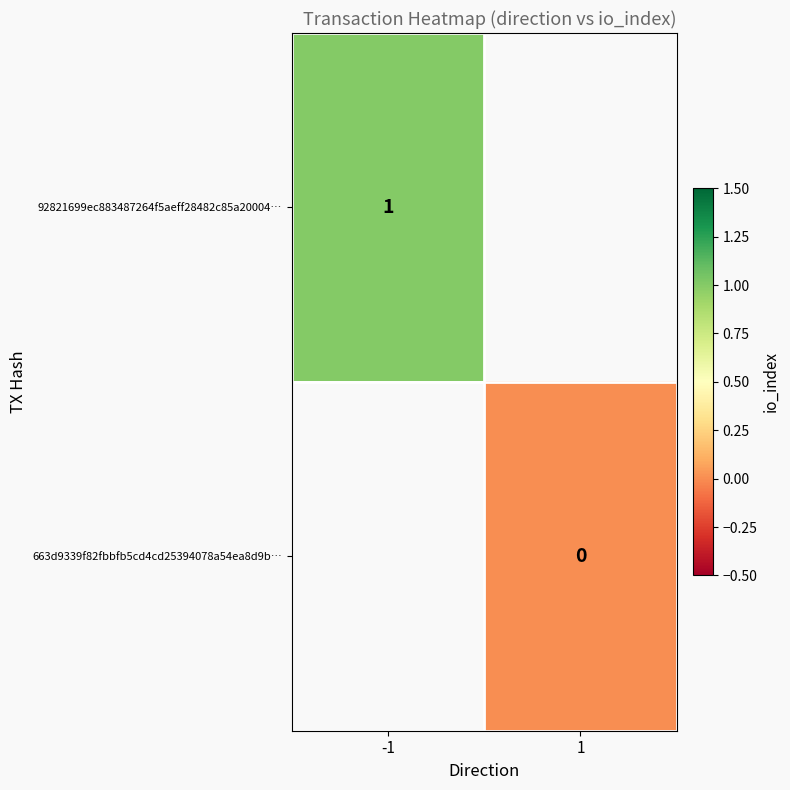

The value of 92821699ec883487264f5aeff28482c85a20004… at -1 is 1. True or false?

True